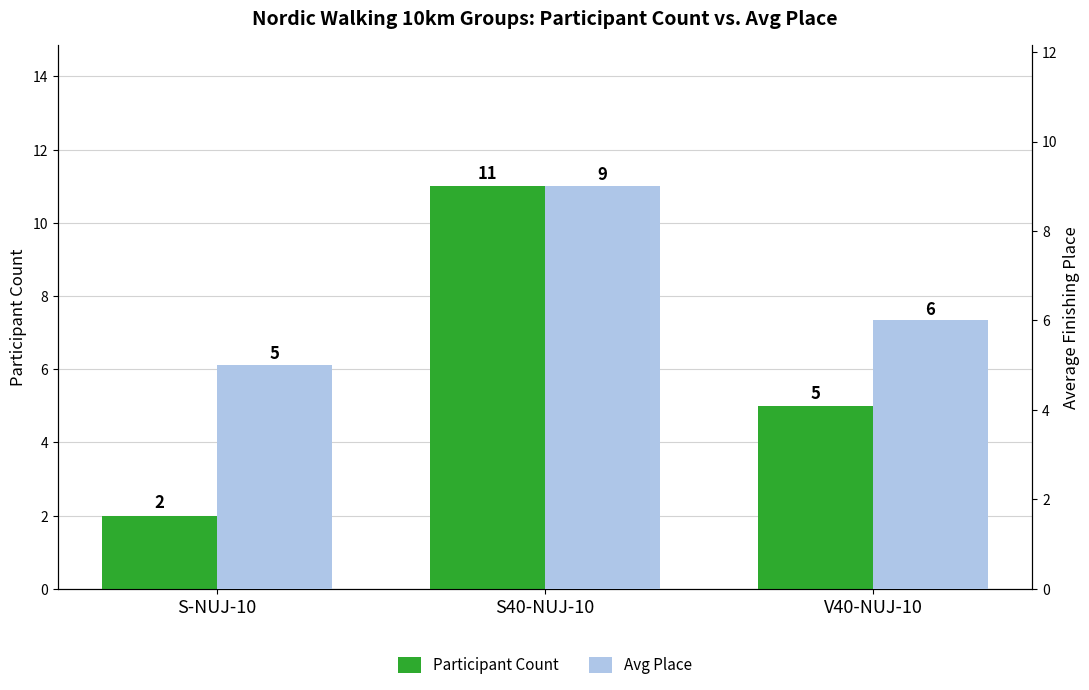

What is the value of the Participant Count bar at the 3rd from the left?

5